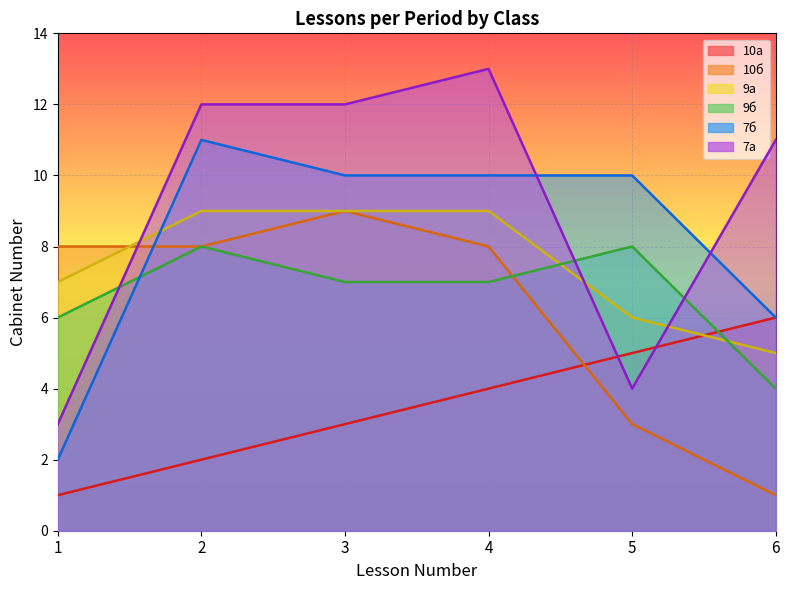

How many values in the 7а series are below 12?

3